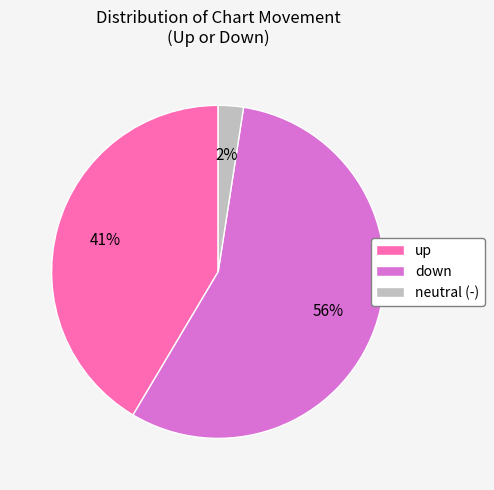

Rank the categories by value from highest to lowest.

down, up, neutral (-)